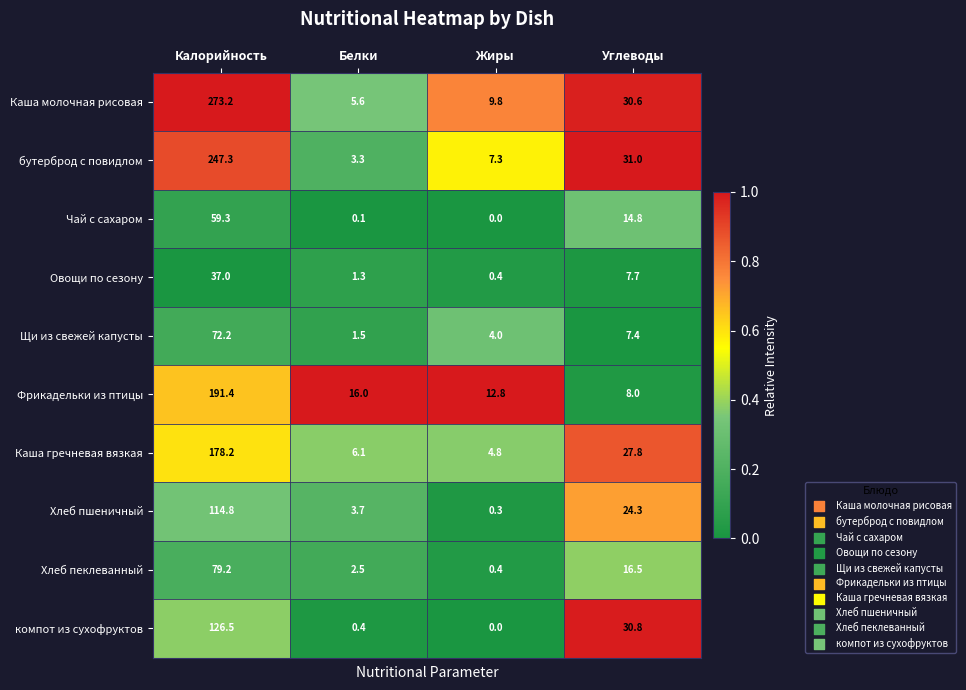

The value of компот из сухофруктов at Углеводы is 42.3. True or false?

False